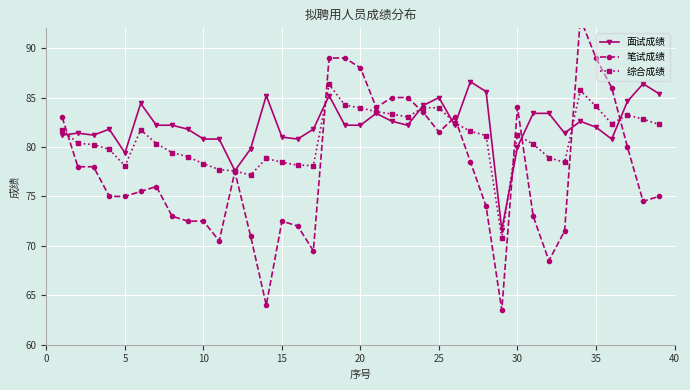

What are all the series names shown in the legend?

面试成绩, 笔试成绩, 综合成绩